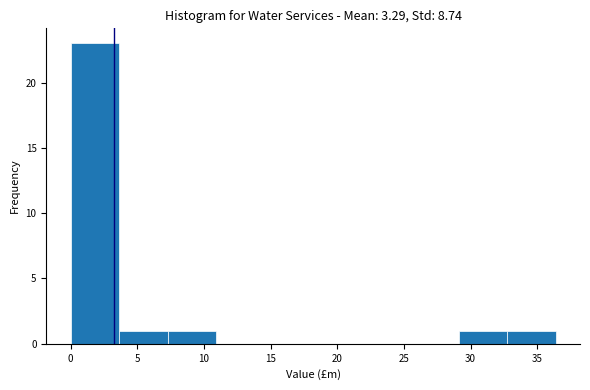

How tall is the bar that spans 29.0 to 32.5 on the x-axis? Neither the bar edges nor the heights are printed on the chart, so give them approximately, as read against the axes.

1